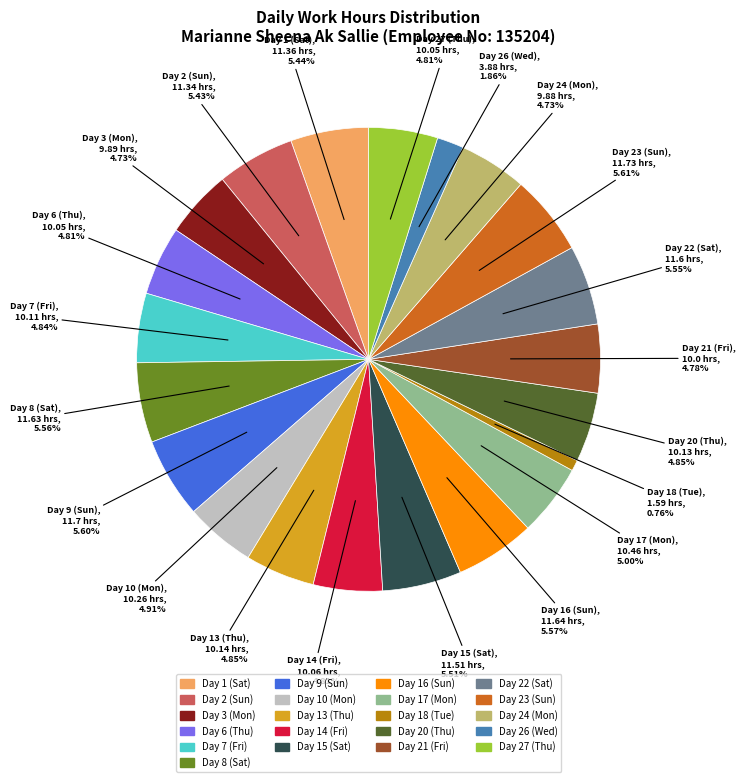

The Day 10 (Mon) slice represents 14% of the pie. True or false?

False